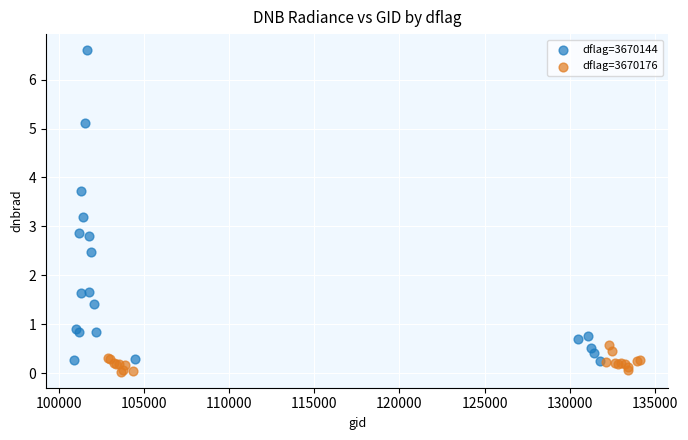

Which series contains the highest Y value?

dflag=3670144